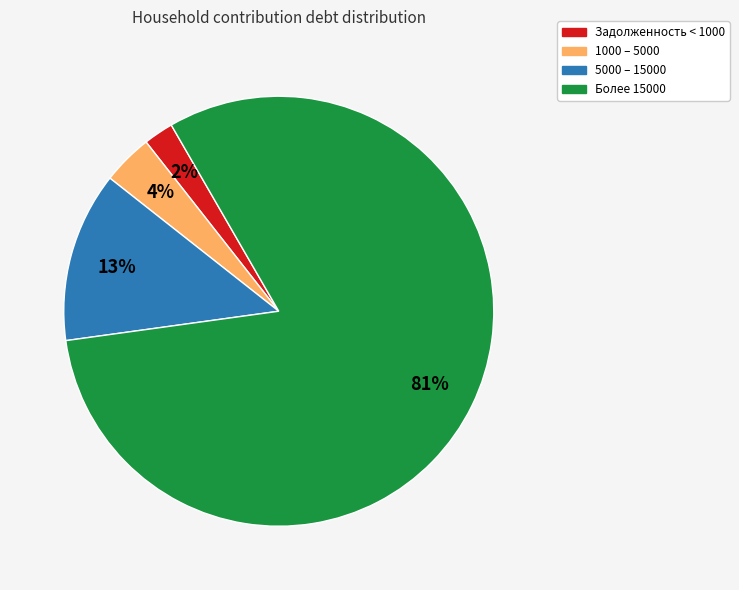

To the nearest percent, what is the difference between the largest and smallest slice percentages?

79%